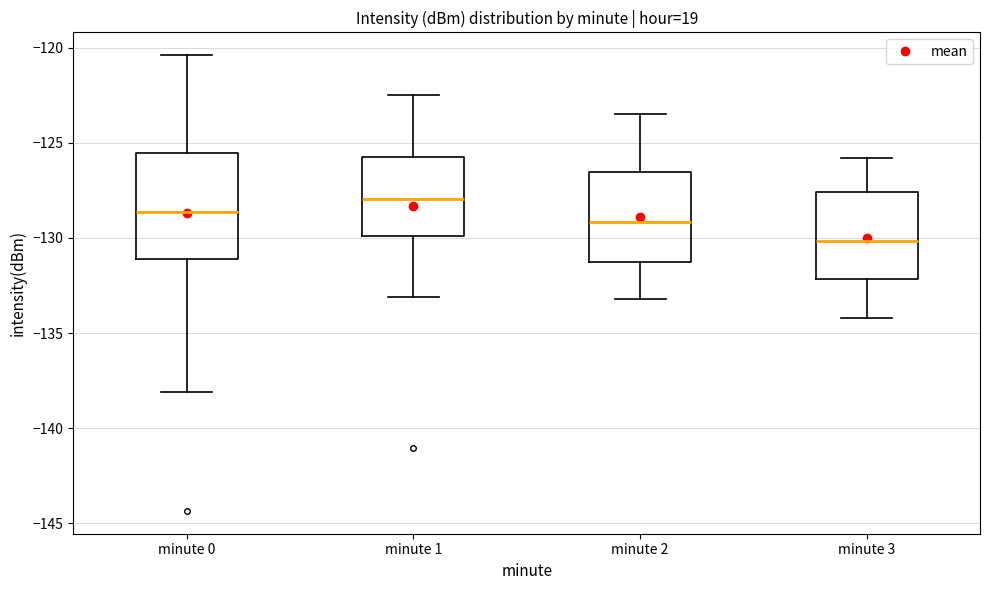

Comparing the boxes themselves (not the whiskers), which one is the tallest?

minute 0